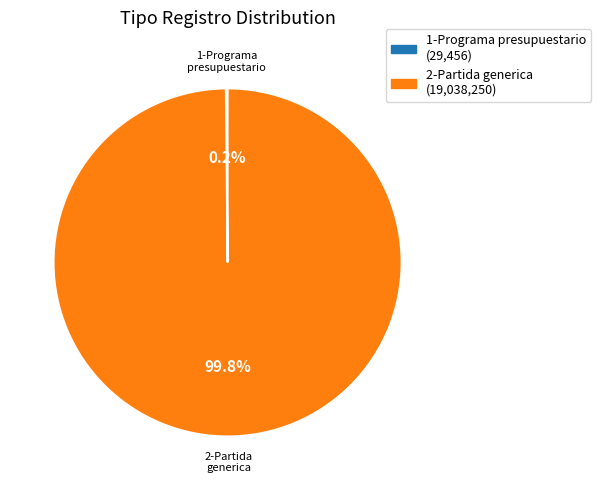

Is there any slice that represents more than half of the pie?

Yes